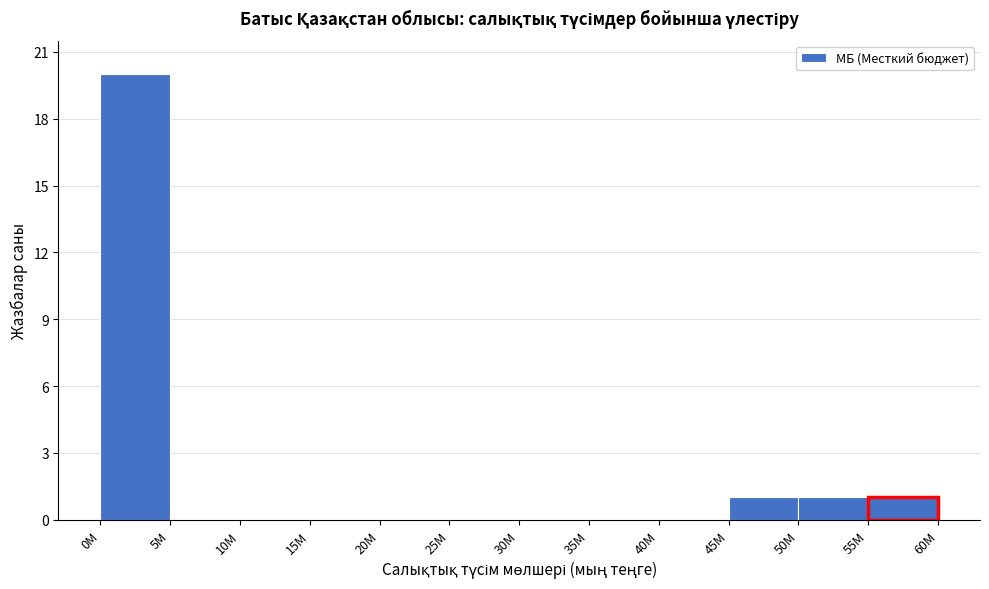

Reading right to left, what are all the values shown in this chart?

55M=1	50M=1	45M=1	40M=0	35M=0	30M=0	25M=0	20M=0	15M=0	10M=0	5M=0	0M=20